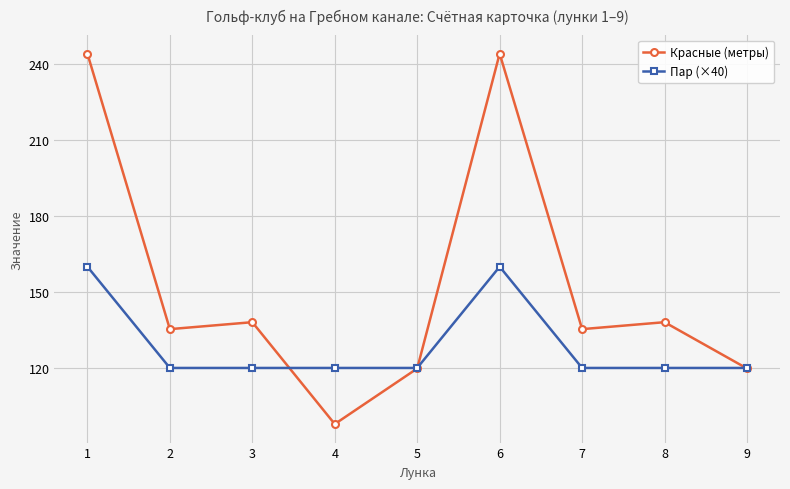

What is the highest value of the Красные (метры) series?

244.1